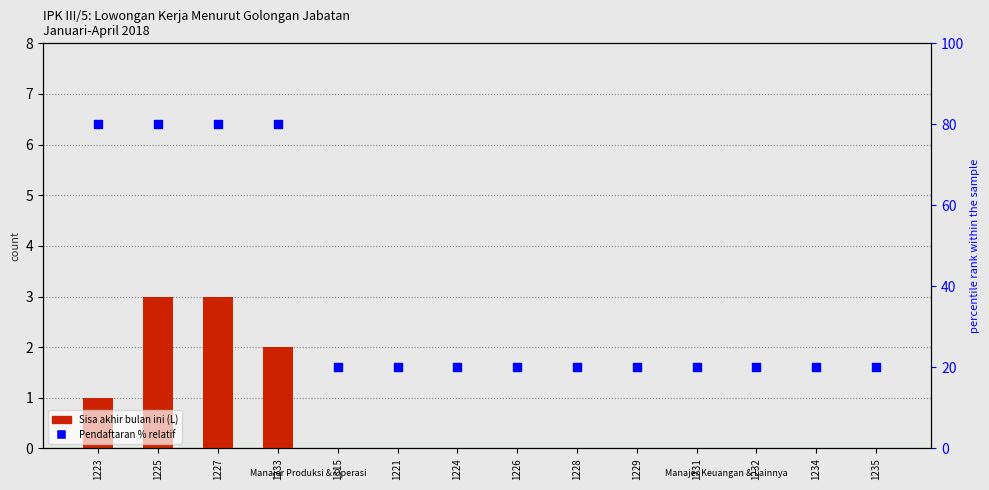

What is the total value across all series at 1224?

20